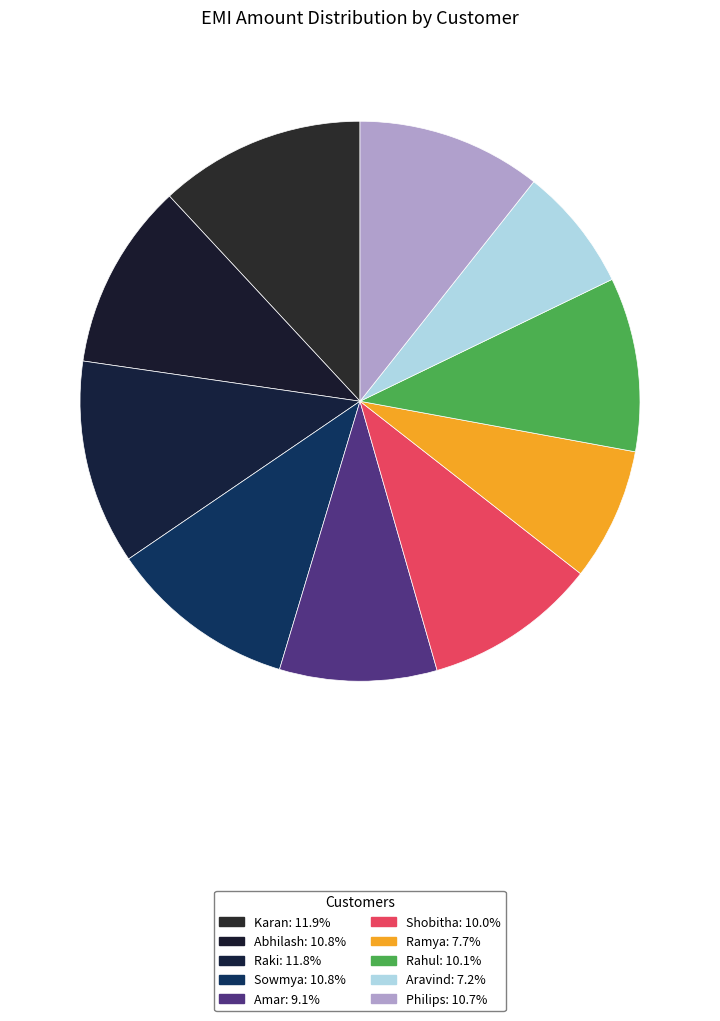

What is the total percentage of Raki and Rahul?

21.9%